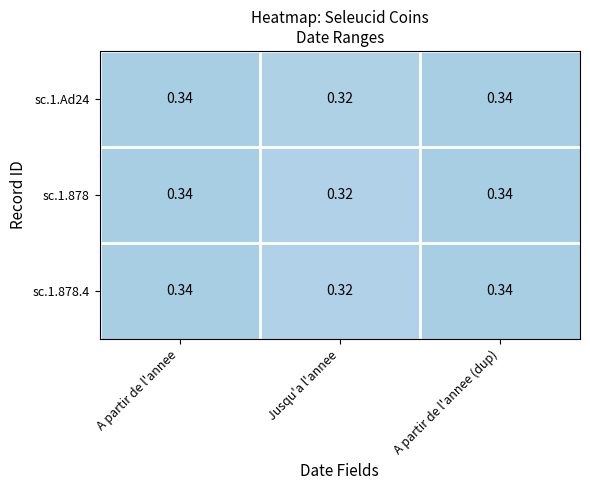

At which label is sc.1.Ad24 closest to 0?

Jusqu'a l'annee